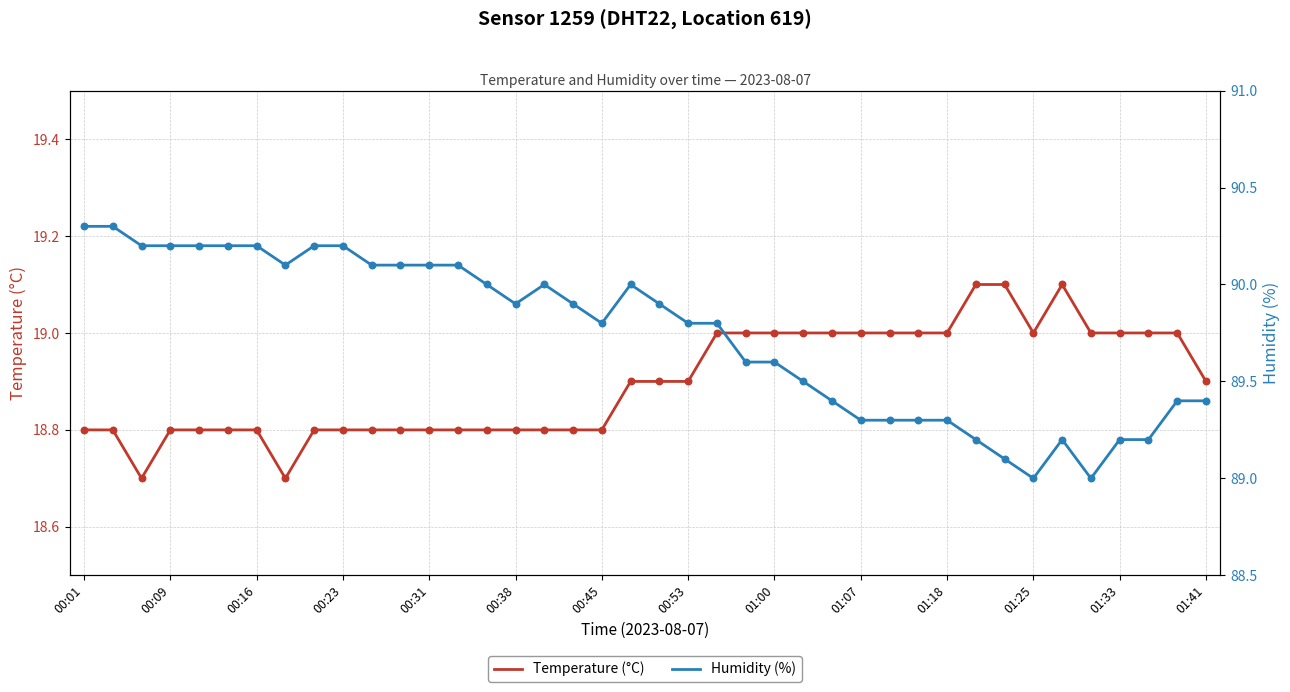

Which series has the largest total across all categories?

Humidity (%)